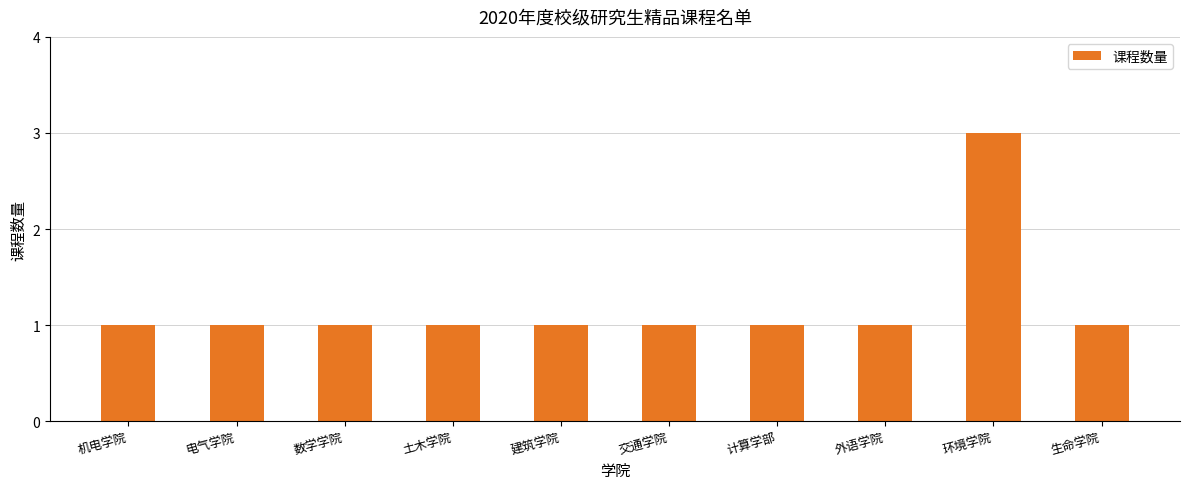

What is the difference between the maximum and minimum values?

2